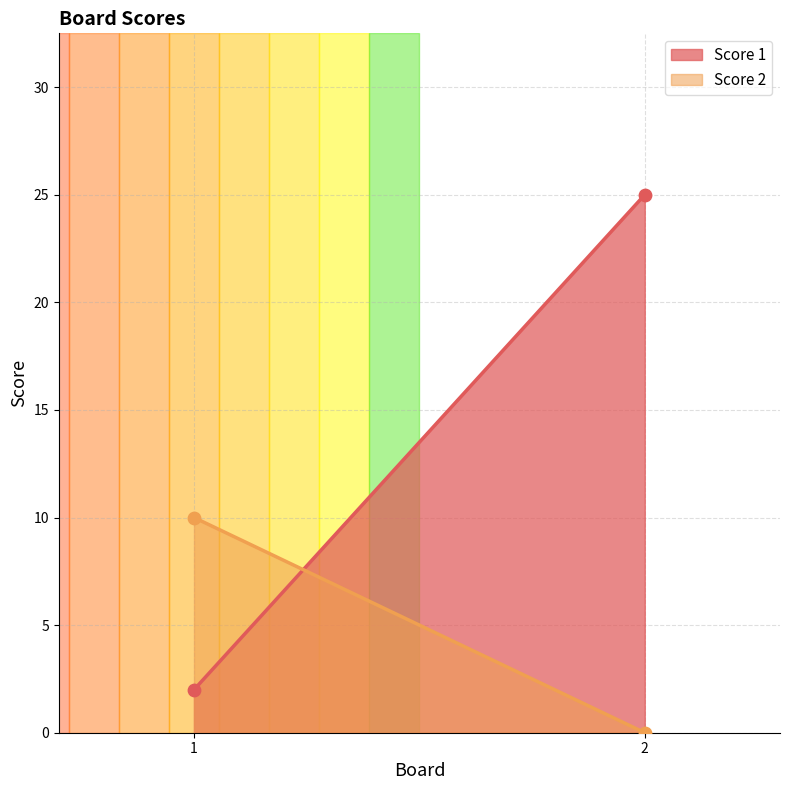

At which category is the sum across all series the highest?

2